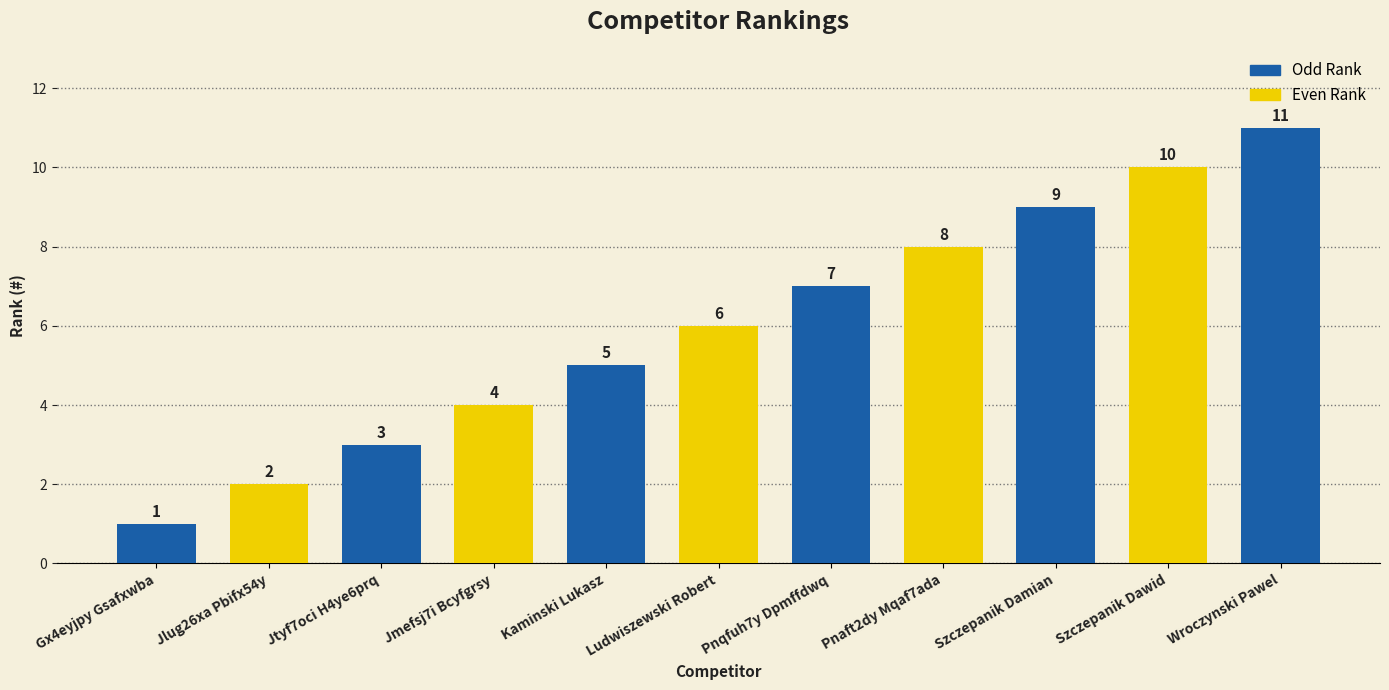

What is the minimum value shown in the chart?

1